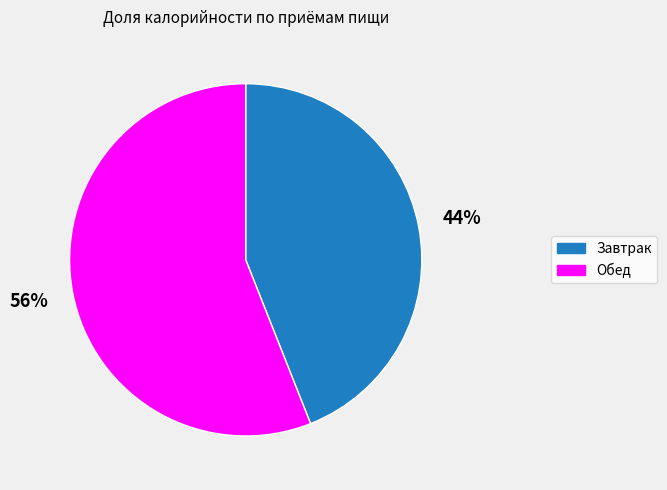

Is Завтрак the majority of the pie?

No